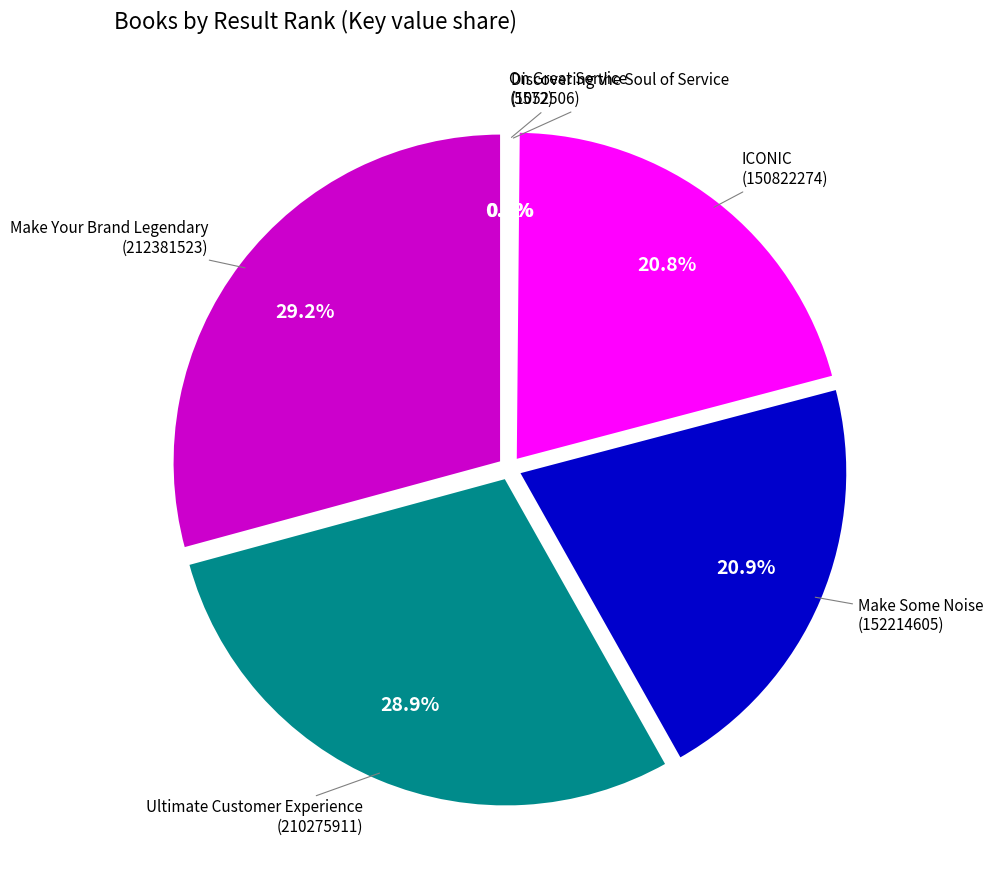

Which slice is the smallest?

On Great Service